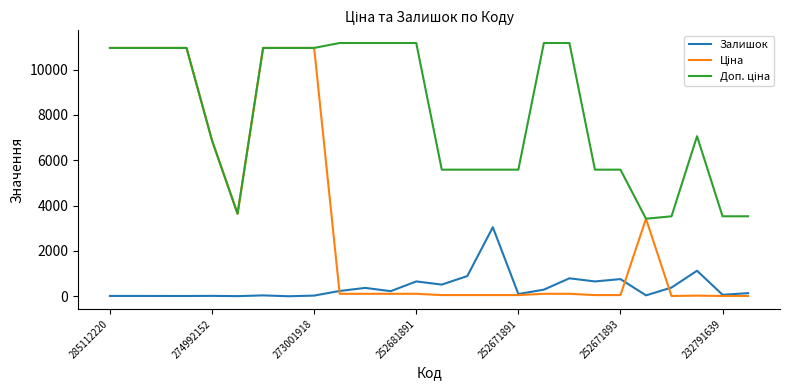

What is the maximum value shown in the chart?

11169.0